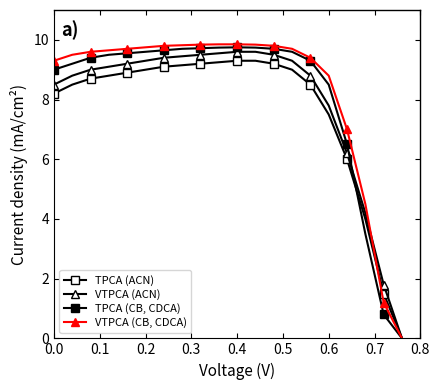

Does the chart have visible grid lines?

No